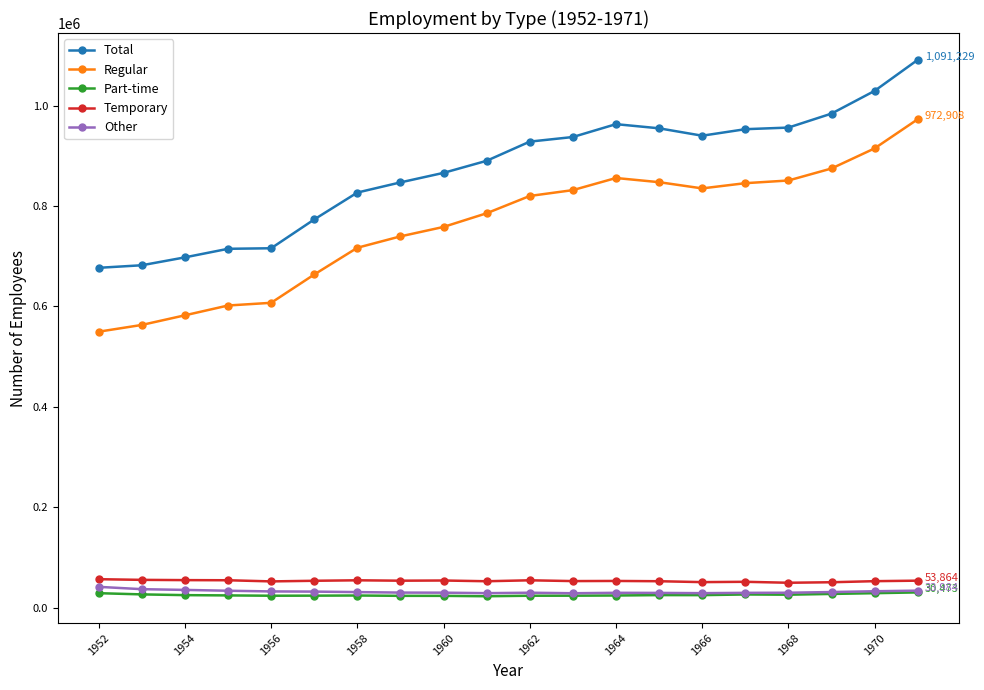

True or false: Part-time has more than 0 points higher than both neighbors.

True